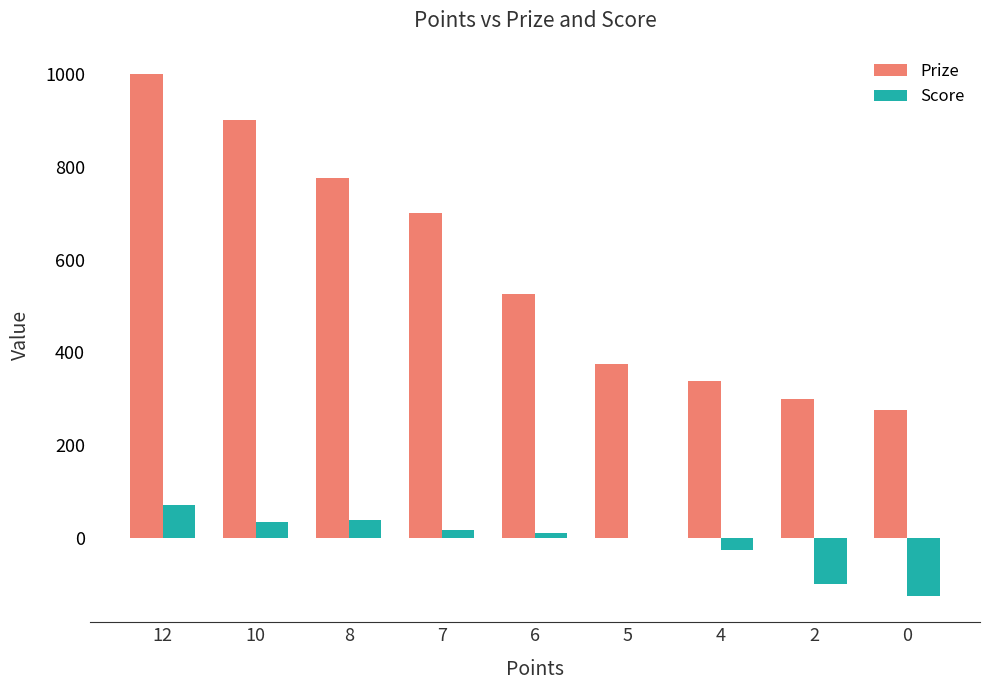

The value of Prize at 10 is 409.9. True or false?

False